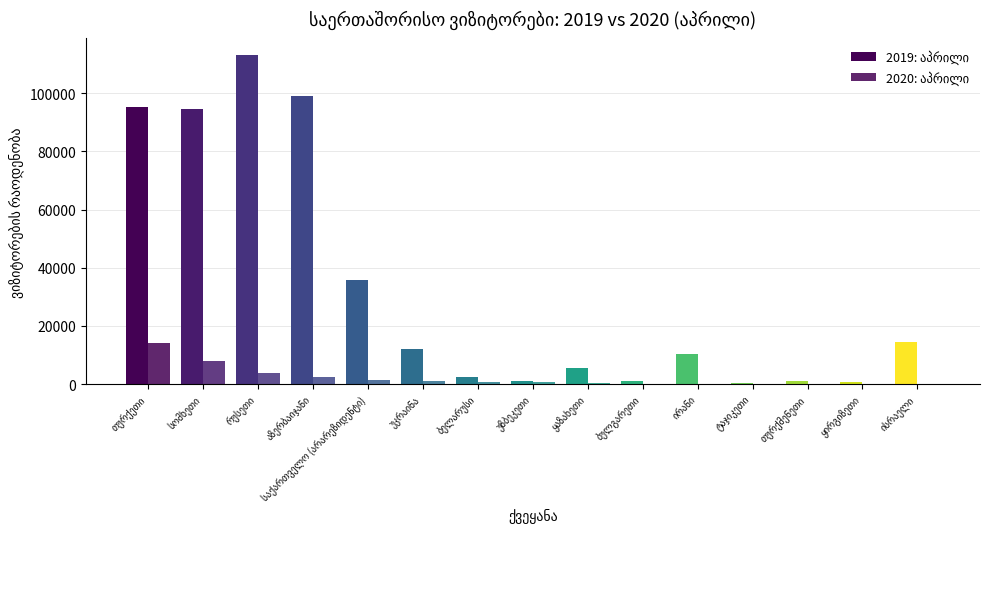

What is the lowest value of the 2019: აპრილი series?

418